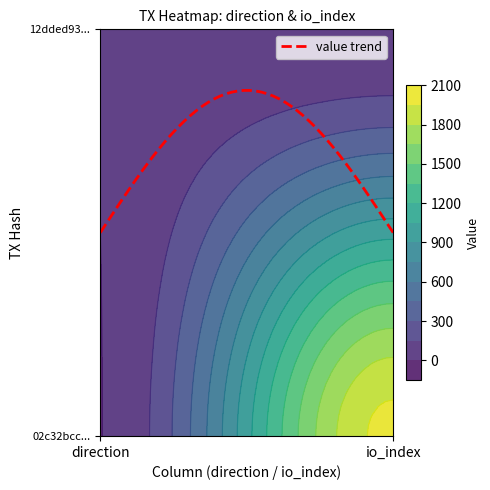

Where is 12dded9375a2a21be8b9b3a6519be67580ea927 nearest to the value 4?

direction